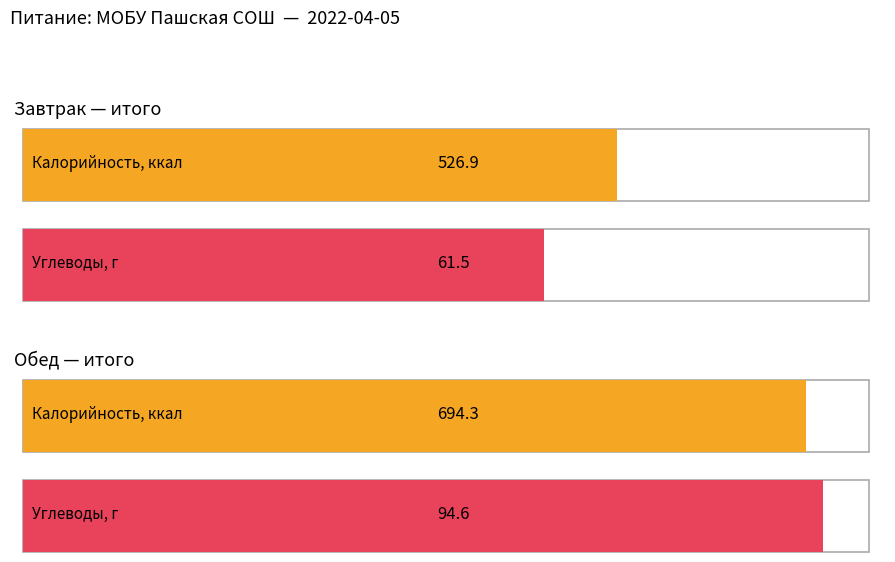

The value of Калорийность at Обед is 996.1. True or false?

False